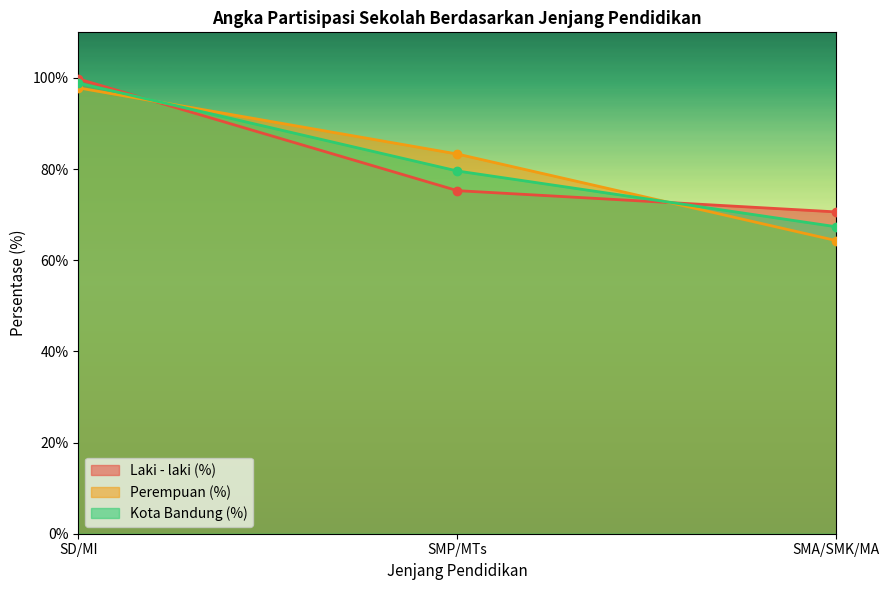

What value does the Kota Bandung (%) series have at SMA/SMK/MA?

67.3